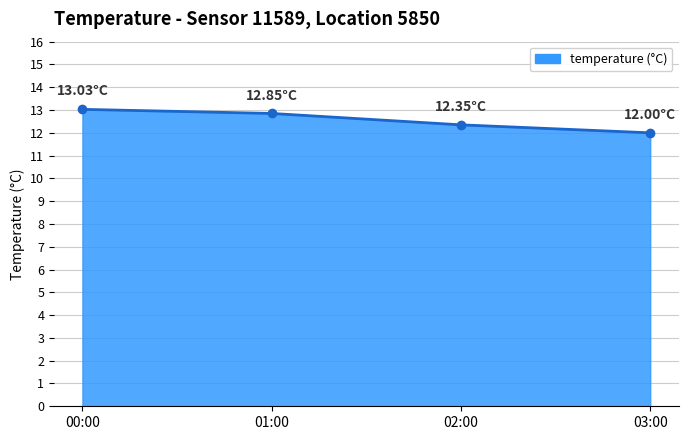

List the labels in order of value, largest first.

00:00, 01:00, 02:00, 03:00